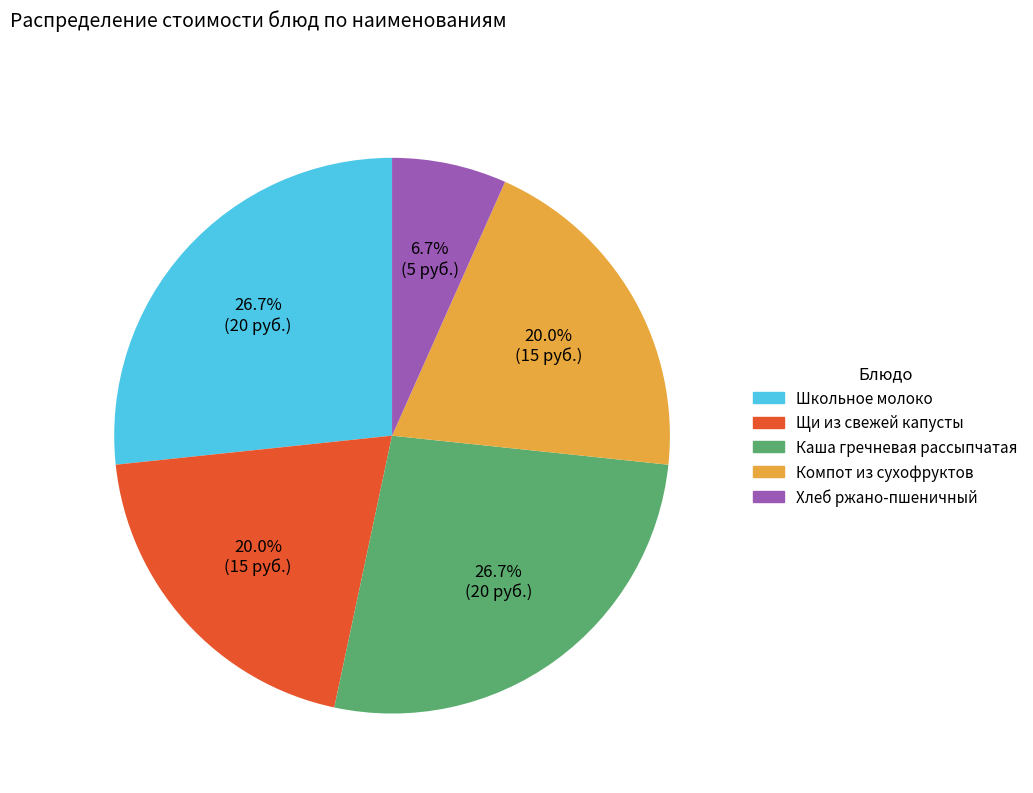

Which has a higher value, Школьное молоко or Хлеб ржано-пшеничный?

Школьное молоко